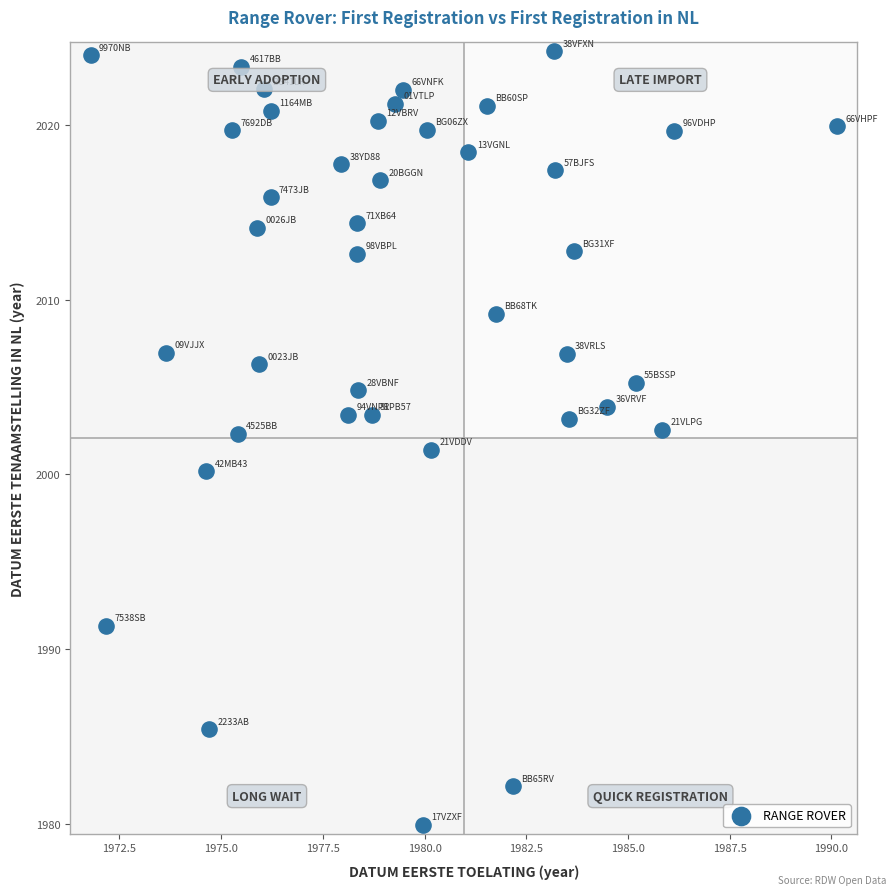

What is the range of X values (max minus min)?

18.3